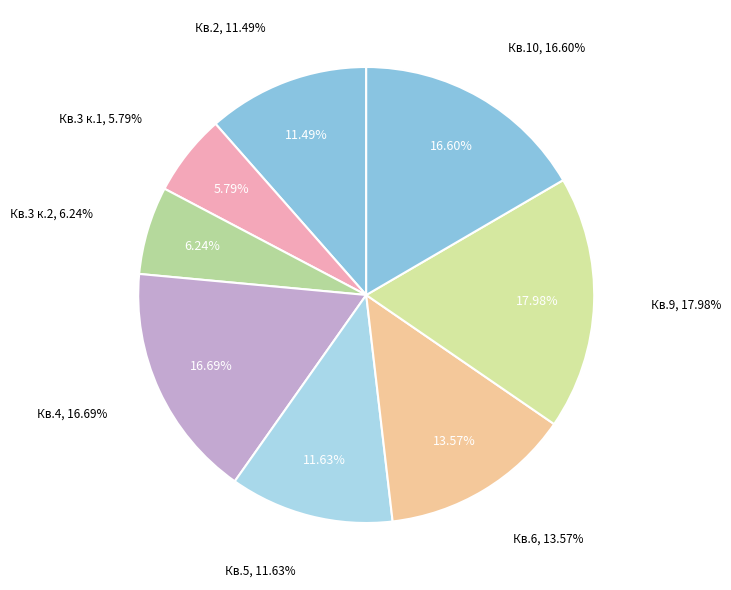

To the nearest percent, what is the difference between the 3 к.1 and 11 slice percentages?

6%